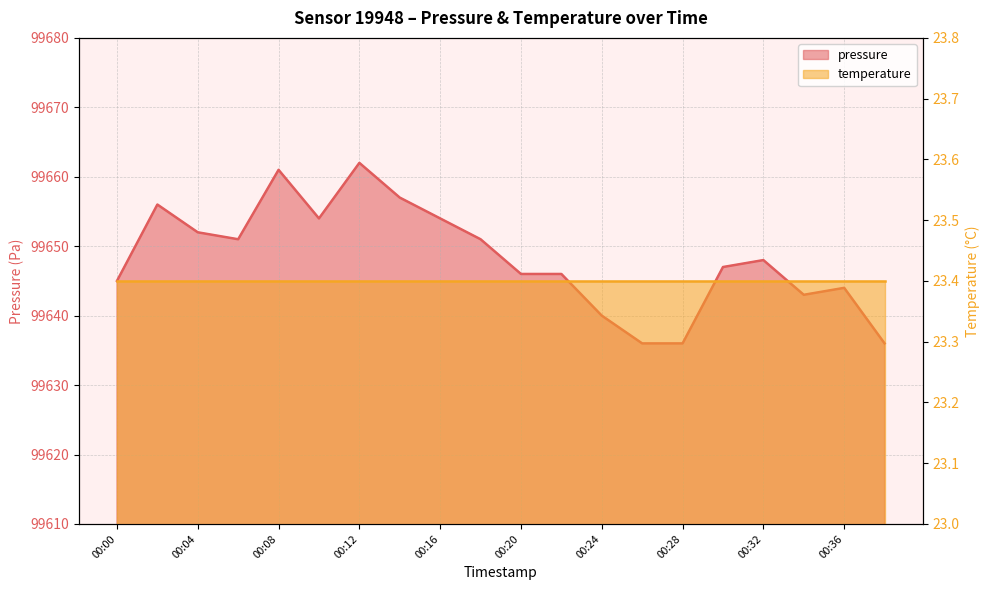

How many data points does each series have?

20